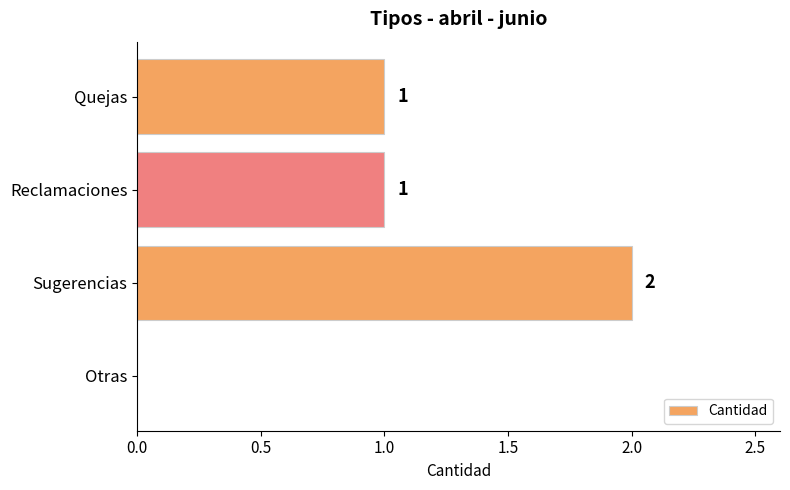

How many values are between 1 and 2?

3